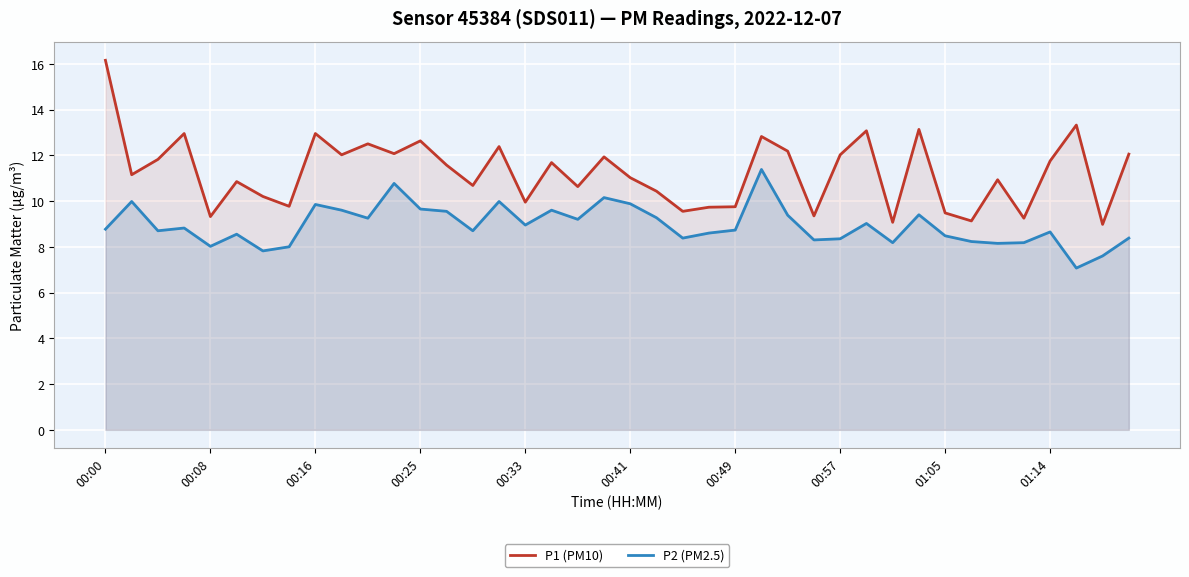

At how many categories does at least one series exceed 9?

39